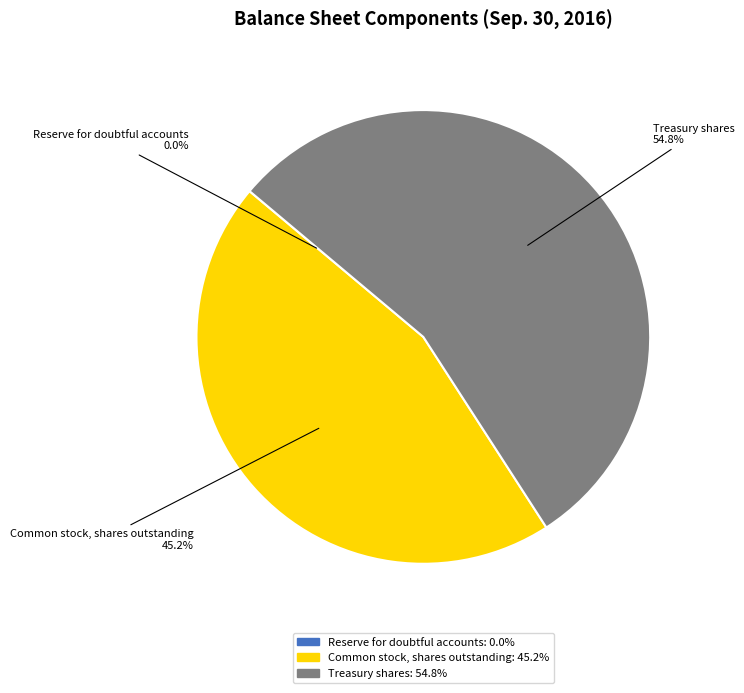

Is the sum of Treasury shares and Common stock, shares outstanding greater than half?

Yes